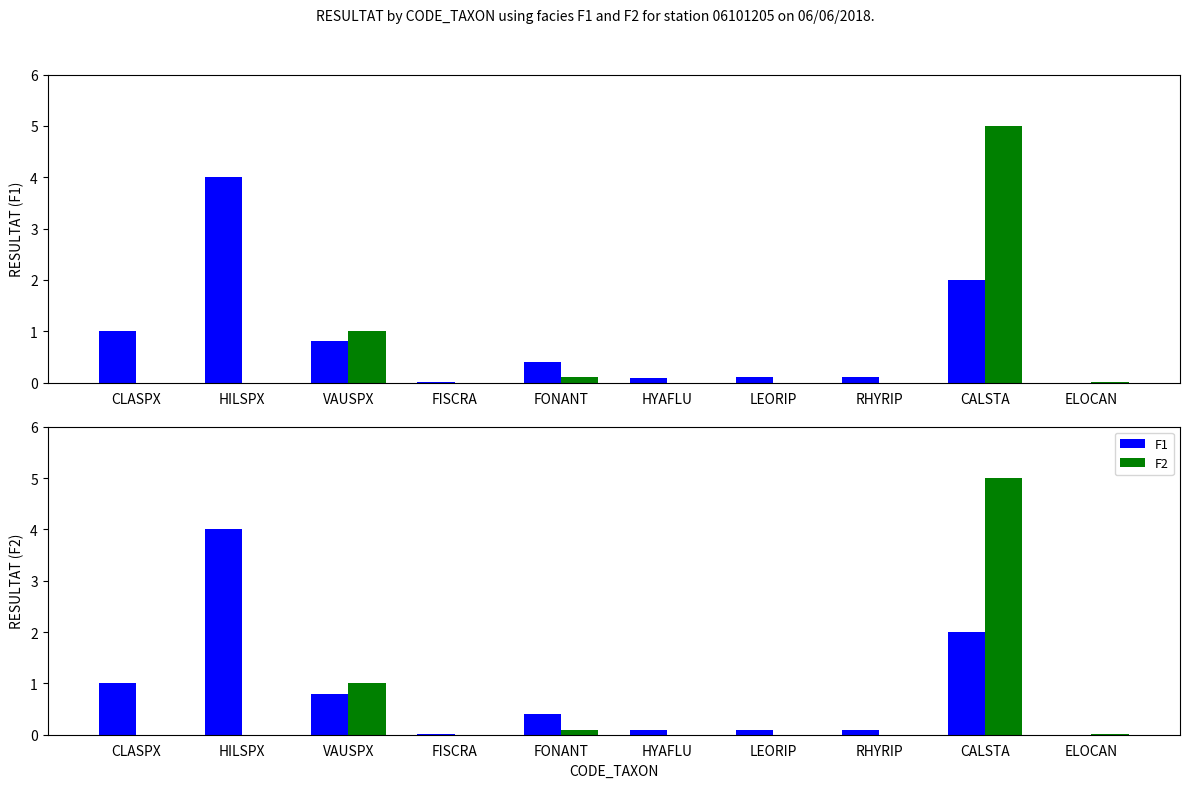

How many bars are there in total?

20